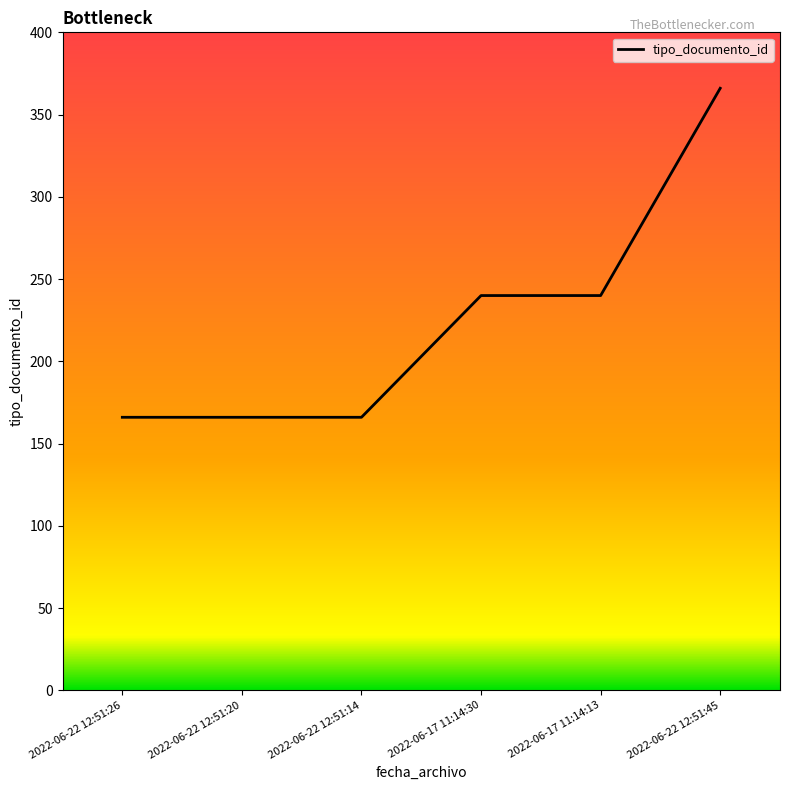

What is the smallest value displayed?

166